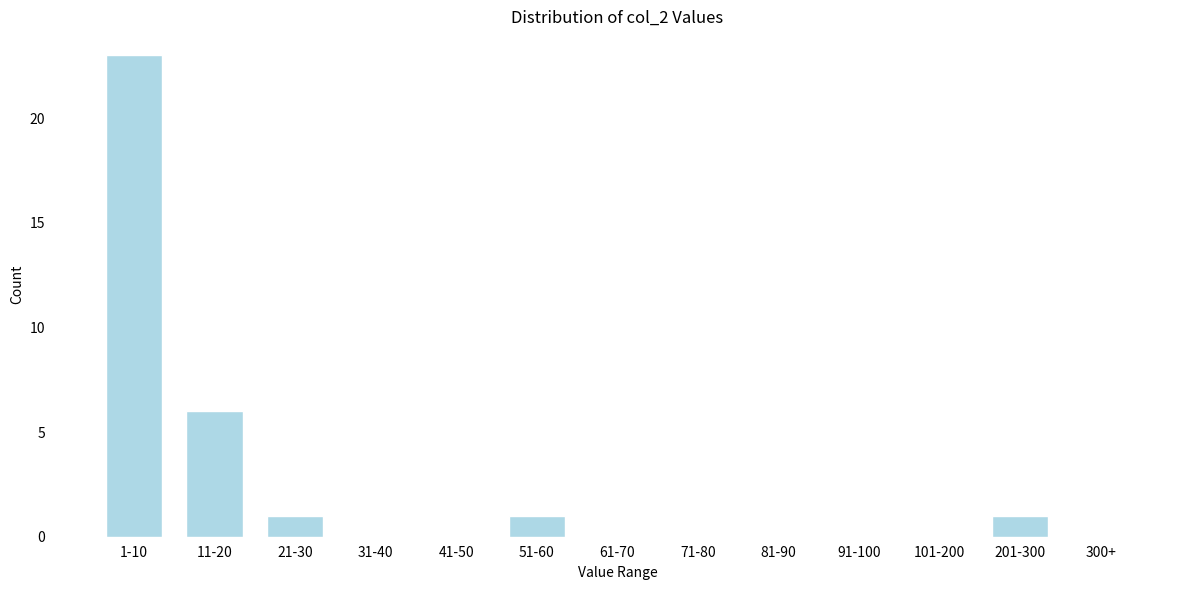

Reading right to left, extract all data points from this chart.

300+=0	201-300=1	101-200=0	91-100=0	81-90=0	71-80=0	61-70=0	51-60=1	41-50=0	31-40=0	21-30=1	11-20=6	1-10=23